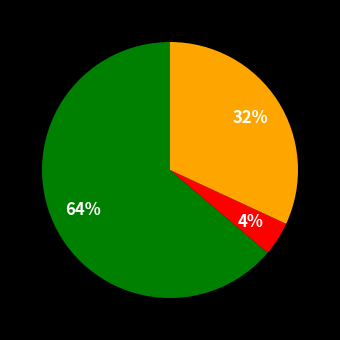

Count the number of slices in the pie.

3